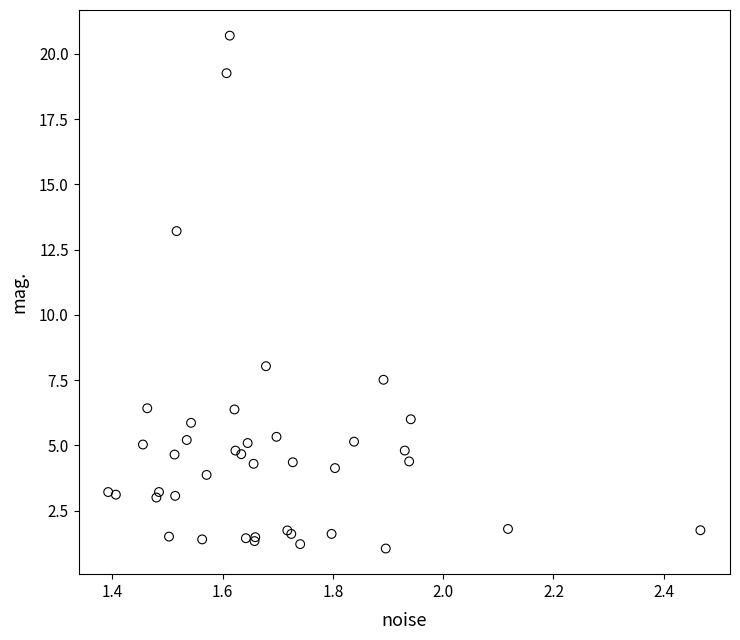

What Y value in the scatter plot is closest to 10?

8.0